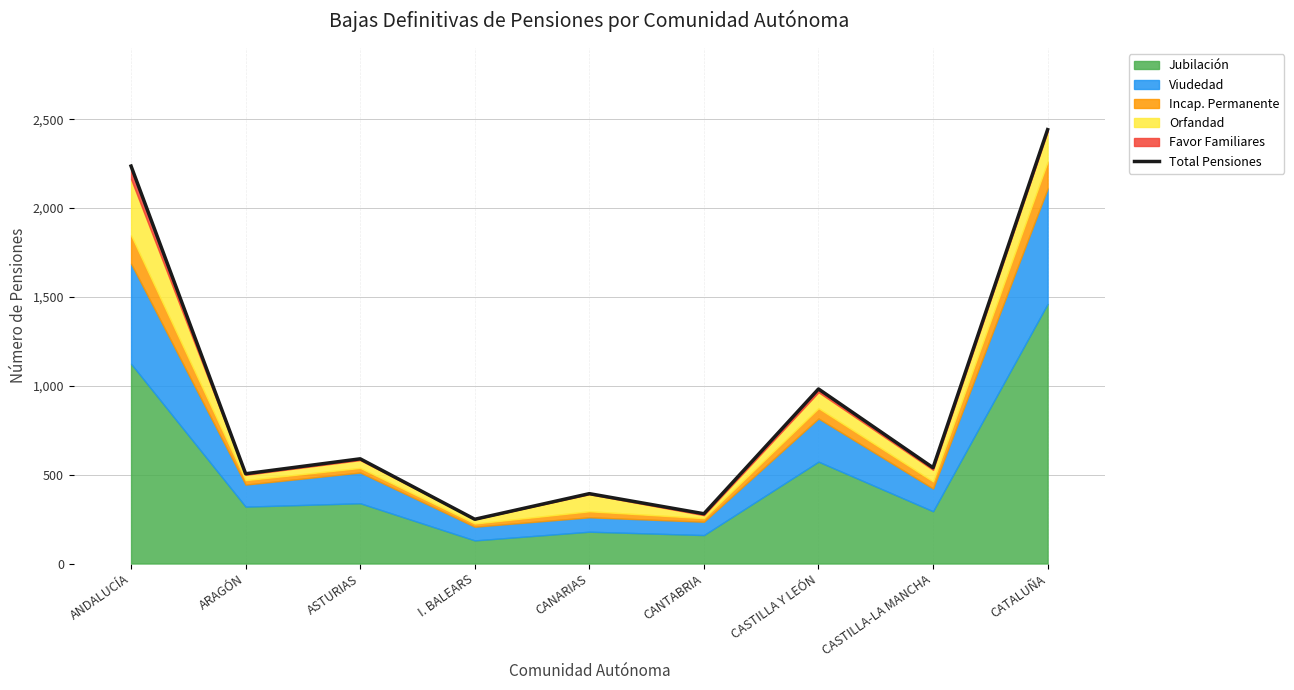

Read the value at CATALUÑA, to the nearest 10.

2440